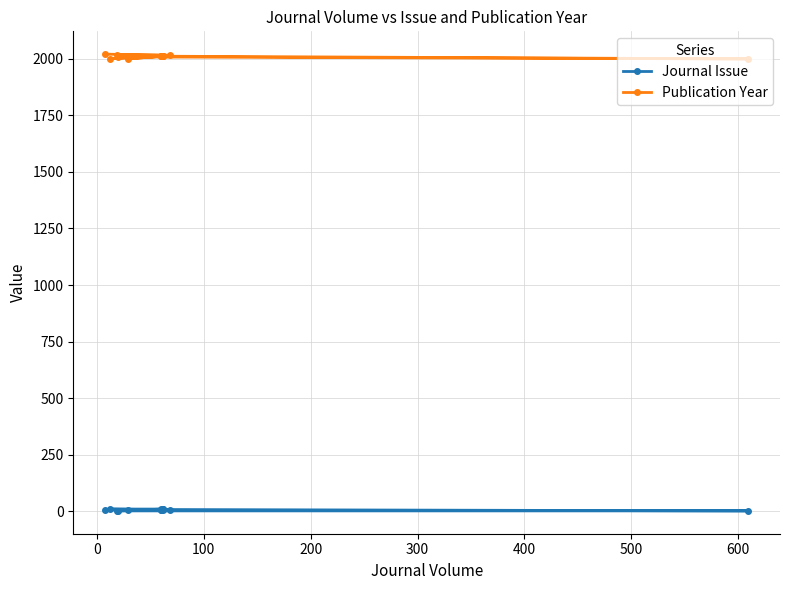

True or false: Publication Year and Journal Issue intersect in this chart.

False